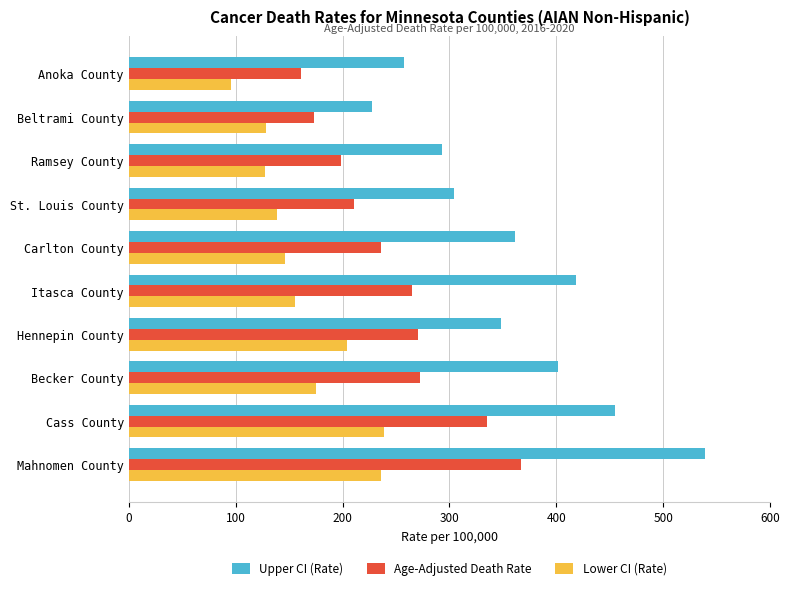

What is the difference between the maximum and minimum values in the Upper CI (Rate) series?

311.6